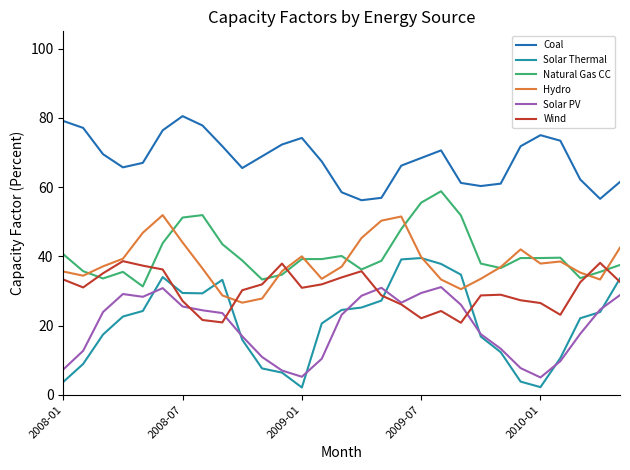

What is the highest value of the Coal series?

80.5